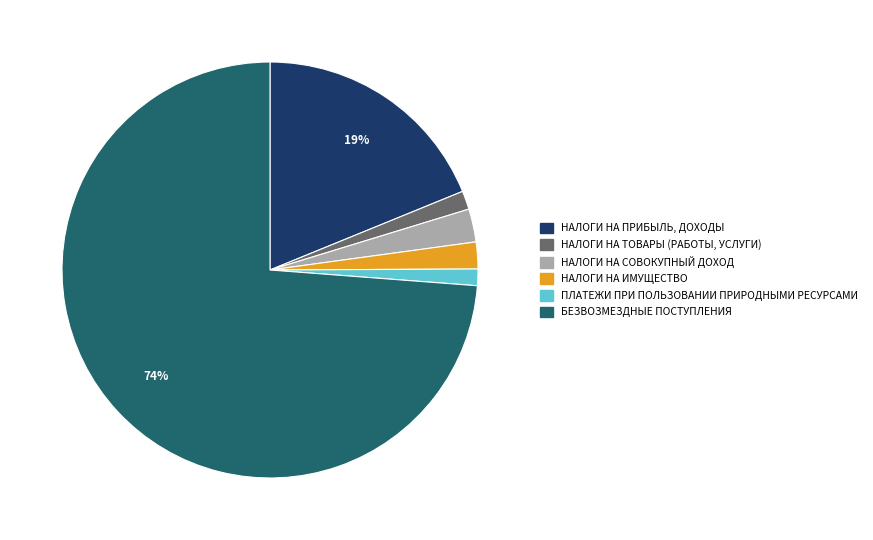

What is the majority slice?

БЕЗВОЗМЕЗДНЫЕ ПОСТУПЛЕНИЯ